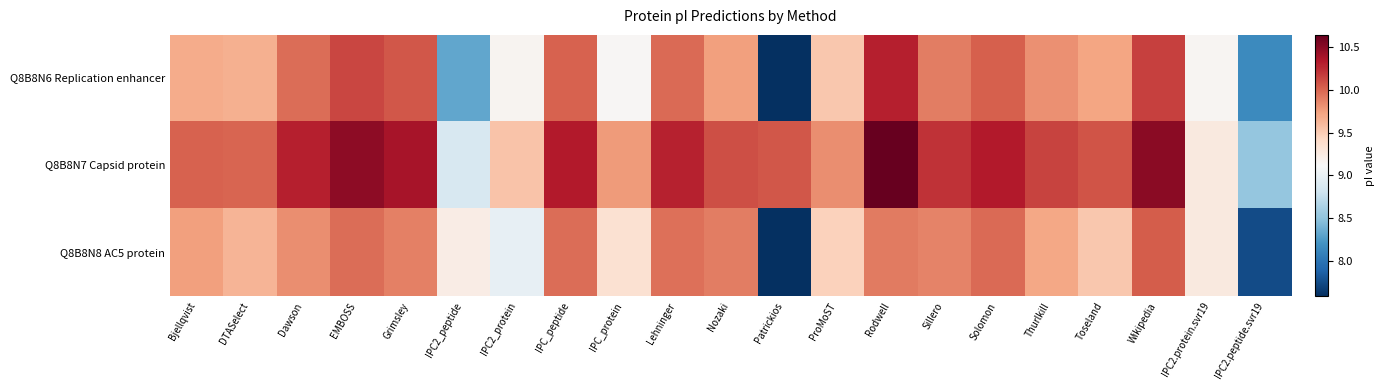

What is the greatest value displayed?

10.6